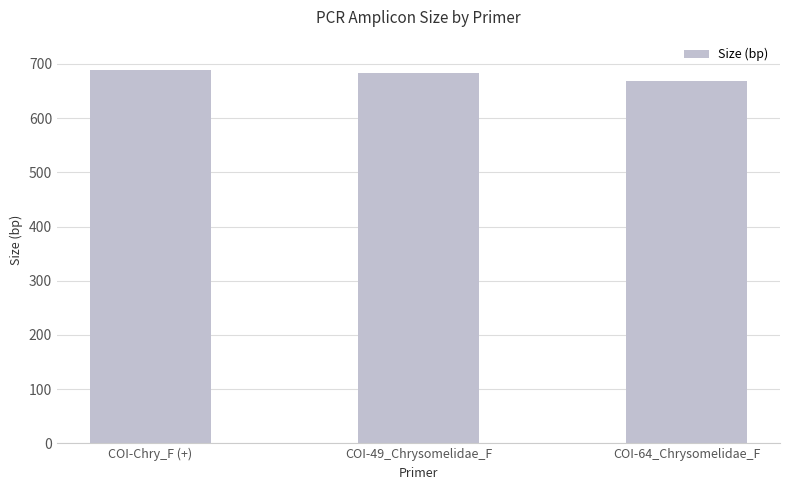

What is the sum of all values?

2040